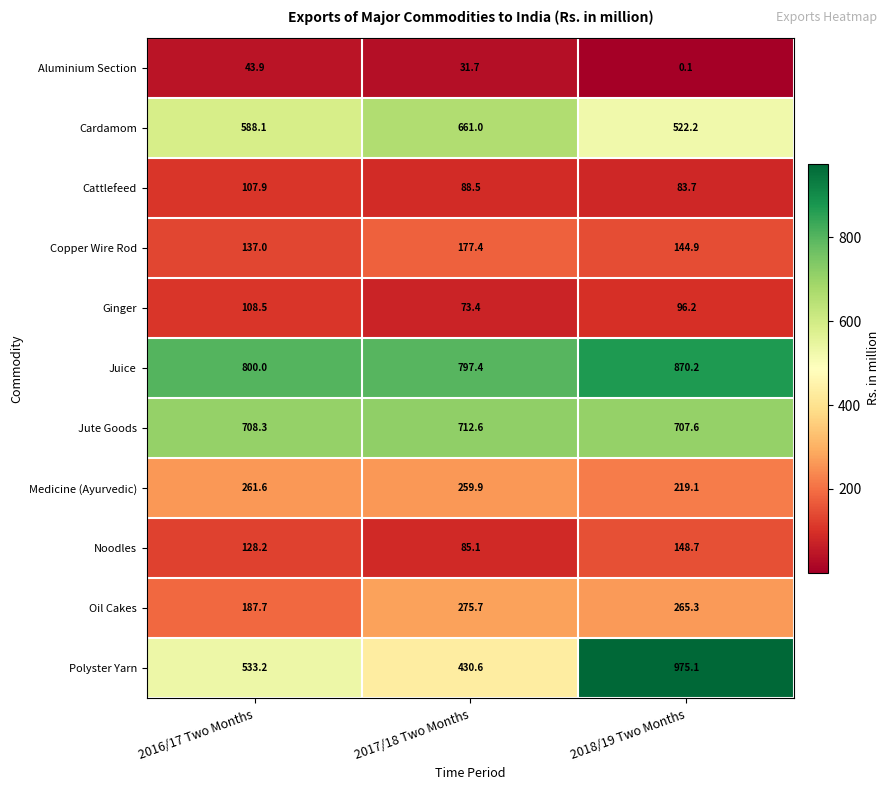

What is the smallest value displayed?

0.1